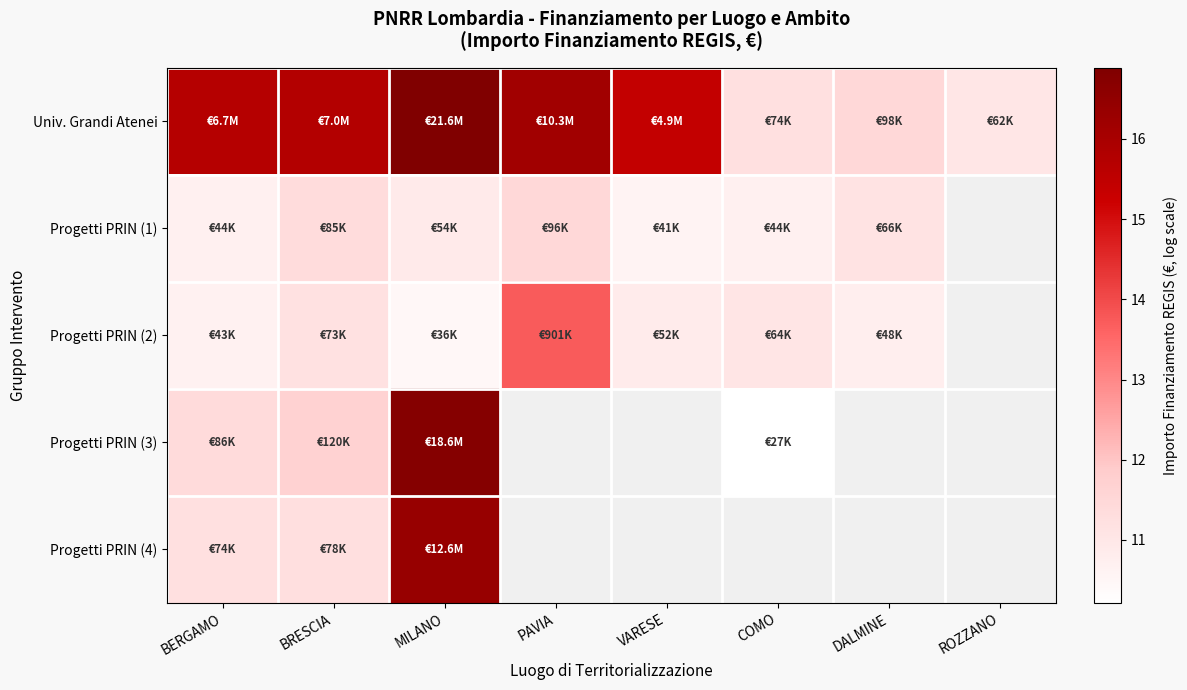

What is the difference between the maximum and minimum values in the Univ. Grandi Atenei series?

5.9